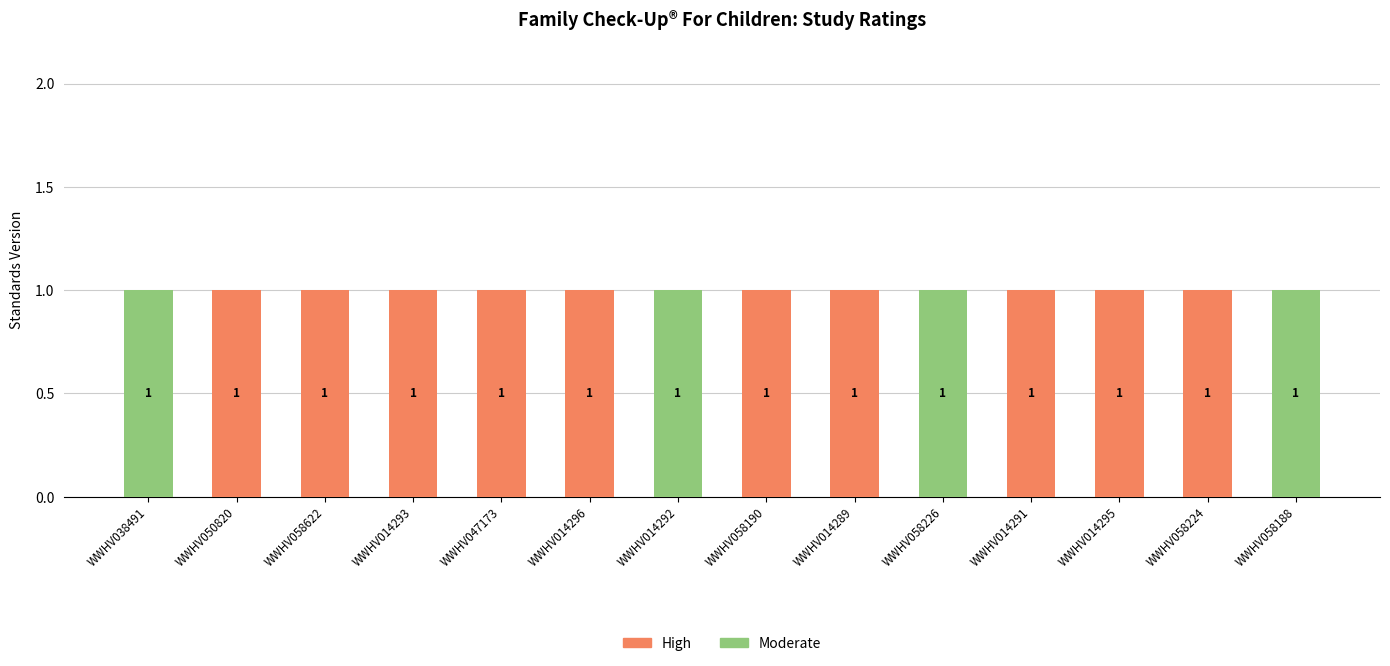

What is the sum of all High values?

10